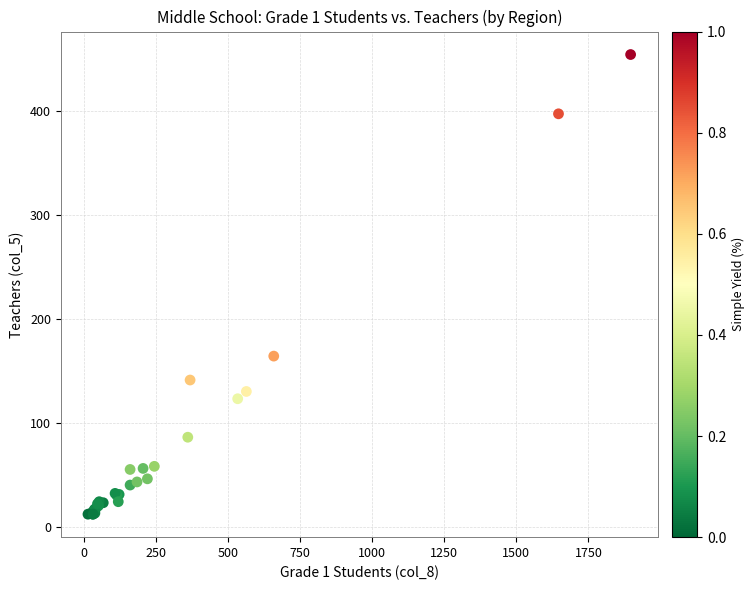

What Y value in the scatter plot is closest to 233?

164